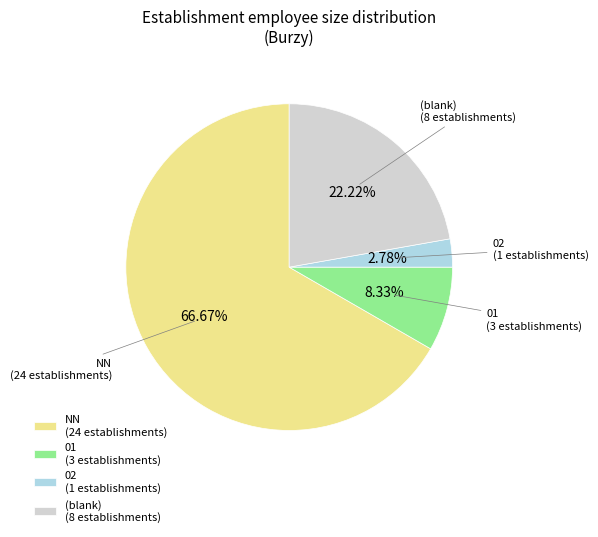

Do NN (24 establishments) and (blank) (8 establishments) together represent more than half of the pie?

Yes